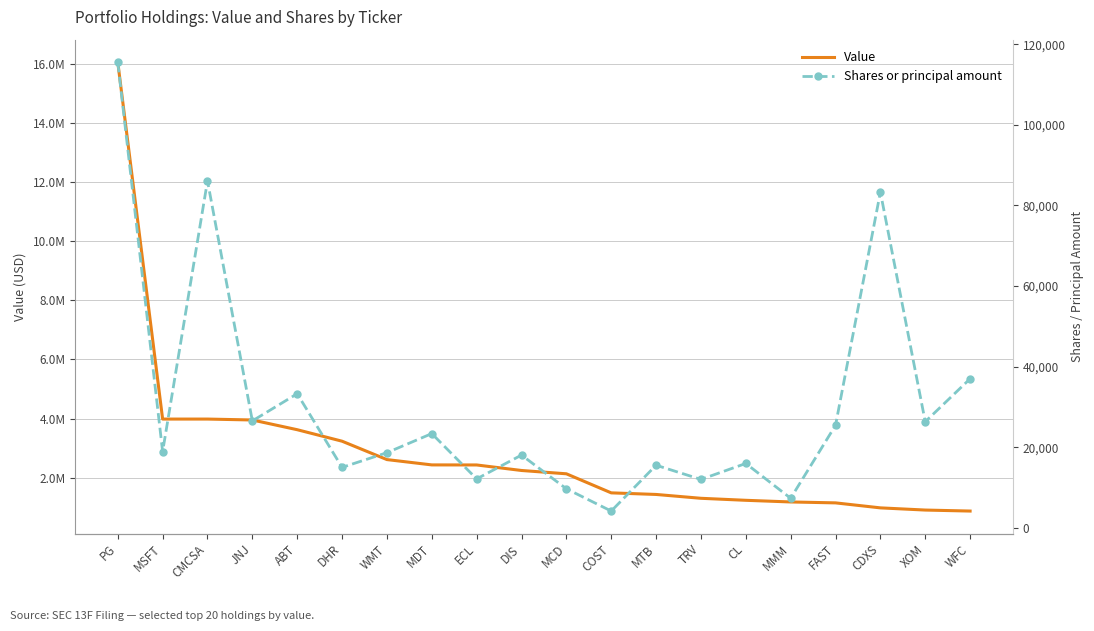

Reading left to right, what are all the values shown in this chart?

Value: 16062000	3983000	3983000	3952000	3623000	3234000	2612000	2432000	2430000	2243000	2131000	1486000	1432000	1302000	1234000	1178000	1147000	978000	904000	870000
Shares or principal amount: 115563	18936	86106	26549	33291	15020	18668	23403	12163	18074	9713	4185	15557	12038	15993	7357	25455	83317	26347	37010